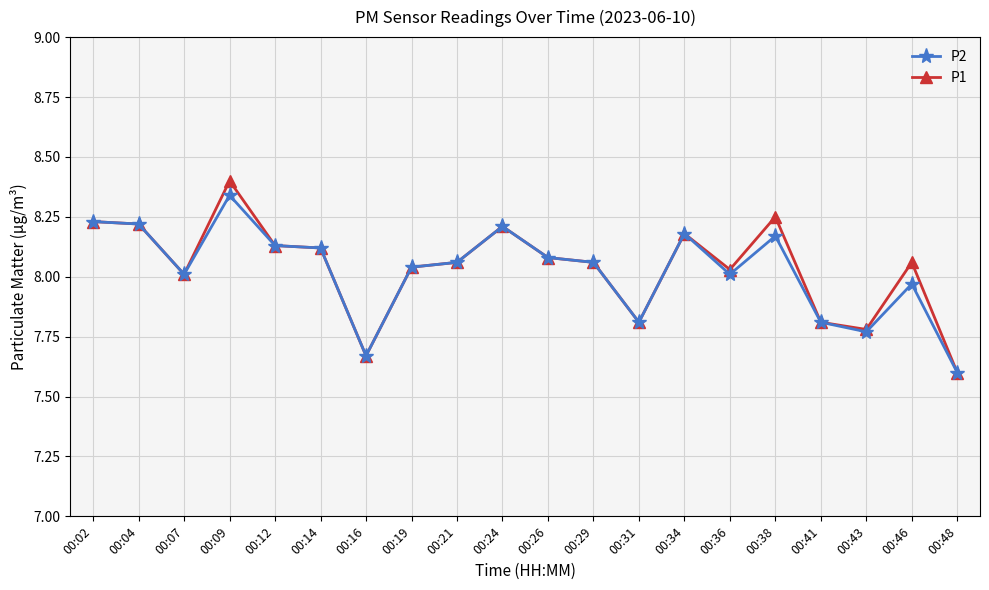

What is the minimum value for P2?

7.6